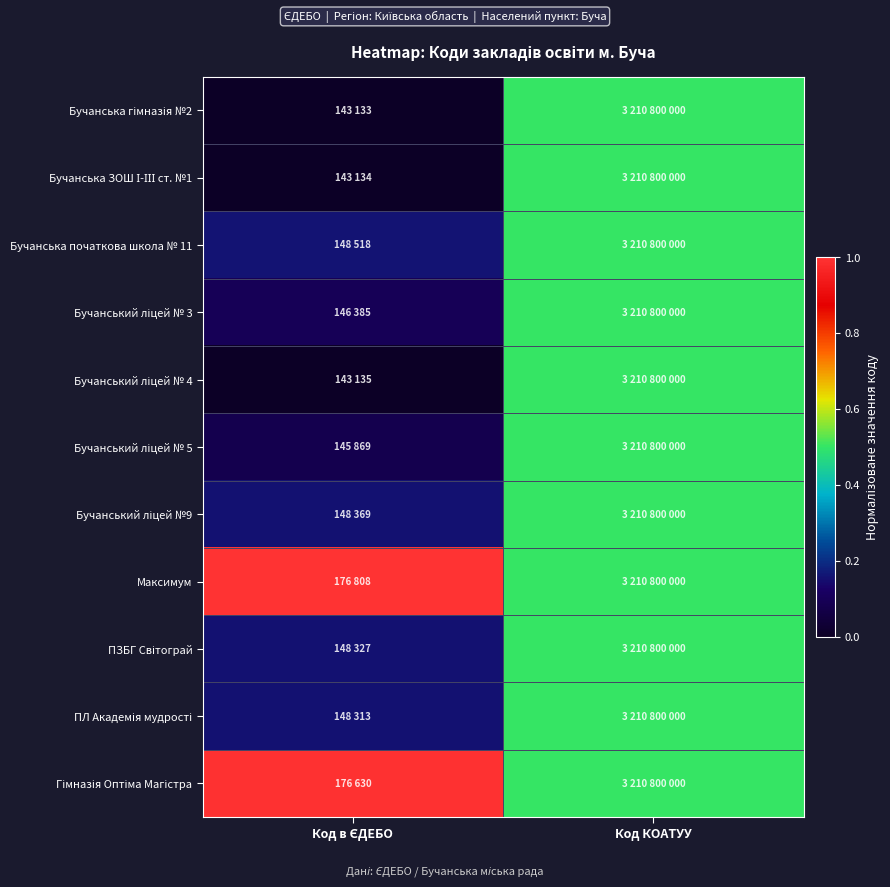

Which has a higher value, Код в ЄДЕБО or Код КОАТУУ?

Код КОАТУУ